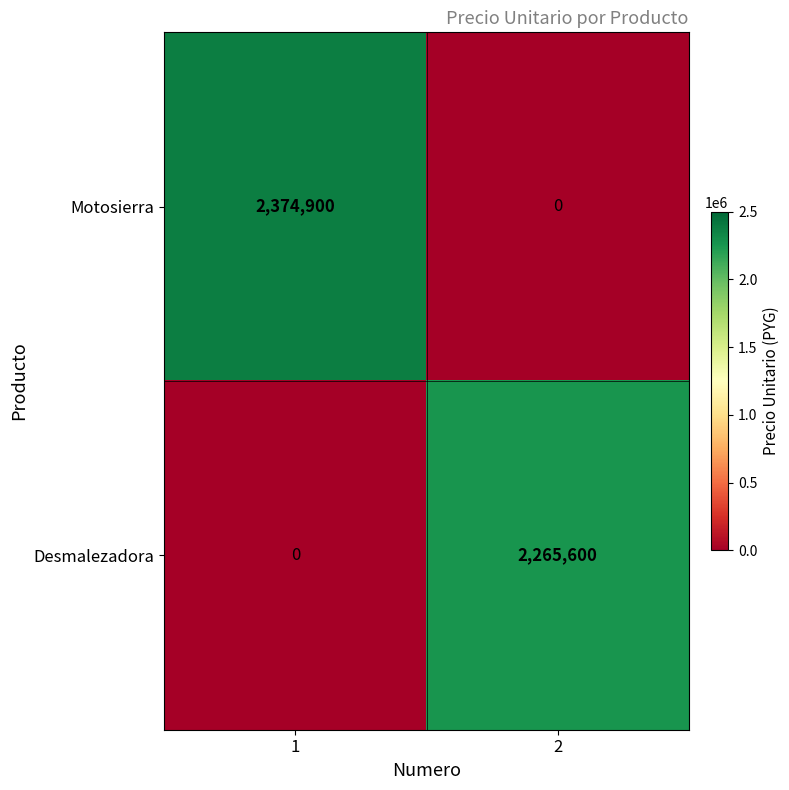

Is it true that Motosierra equals 937380 at 1?

False